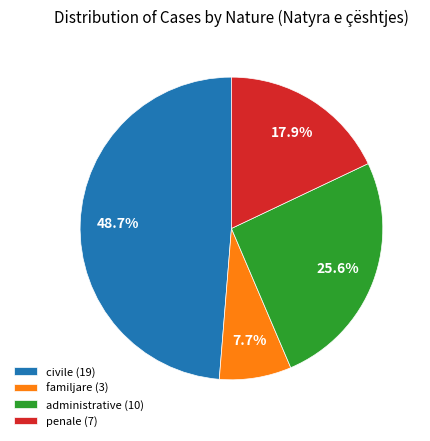

Which slice is the largest?

civile (19)